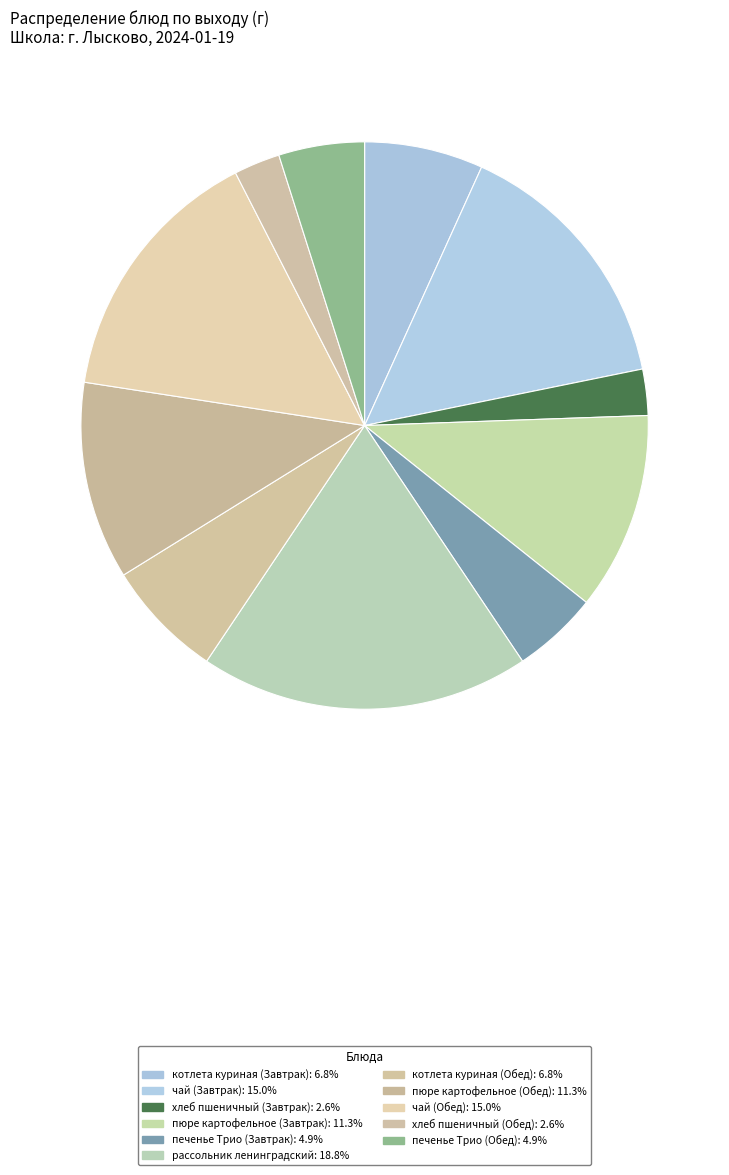

Count the number of slices in the pie.

11